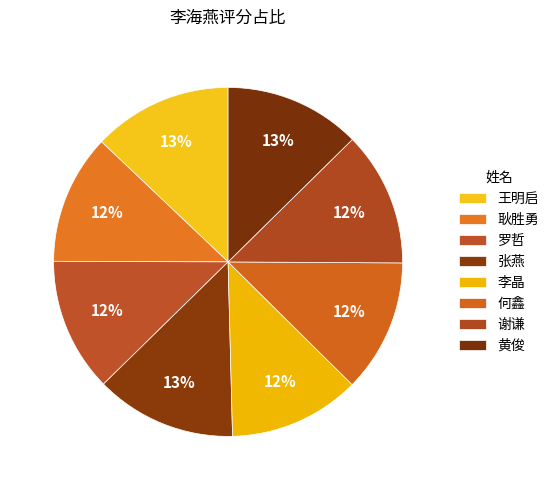

How many slices are in this pie chart?

8